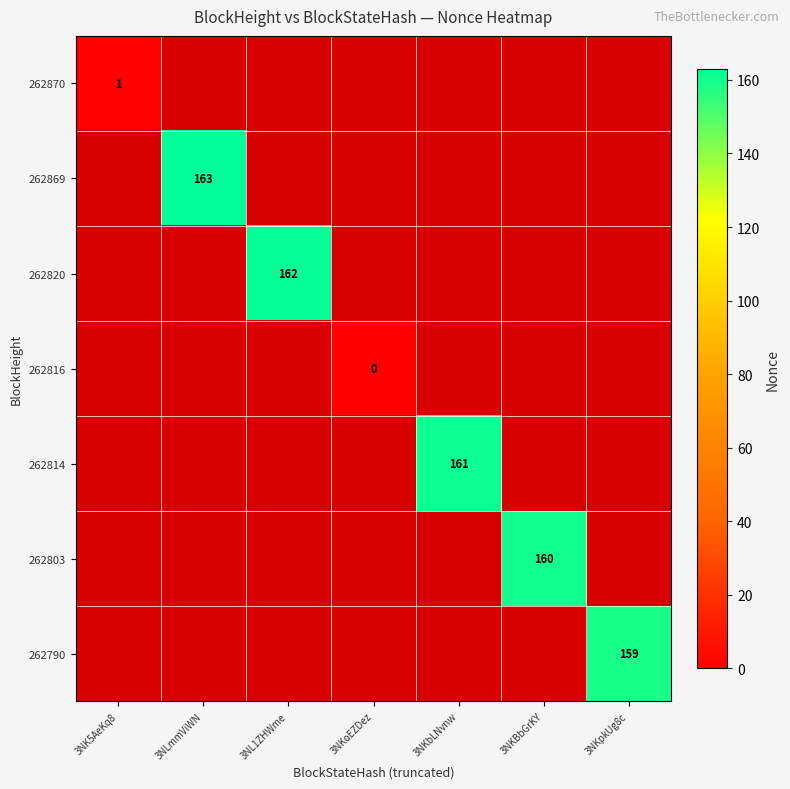

Is the value of 262869 at 3NLmmViWN greater than the value of 262803 at 3NKBbGrKY?

Yes